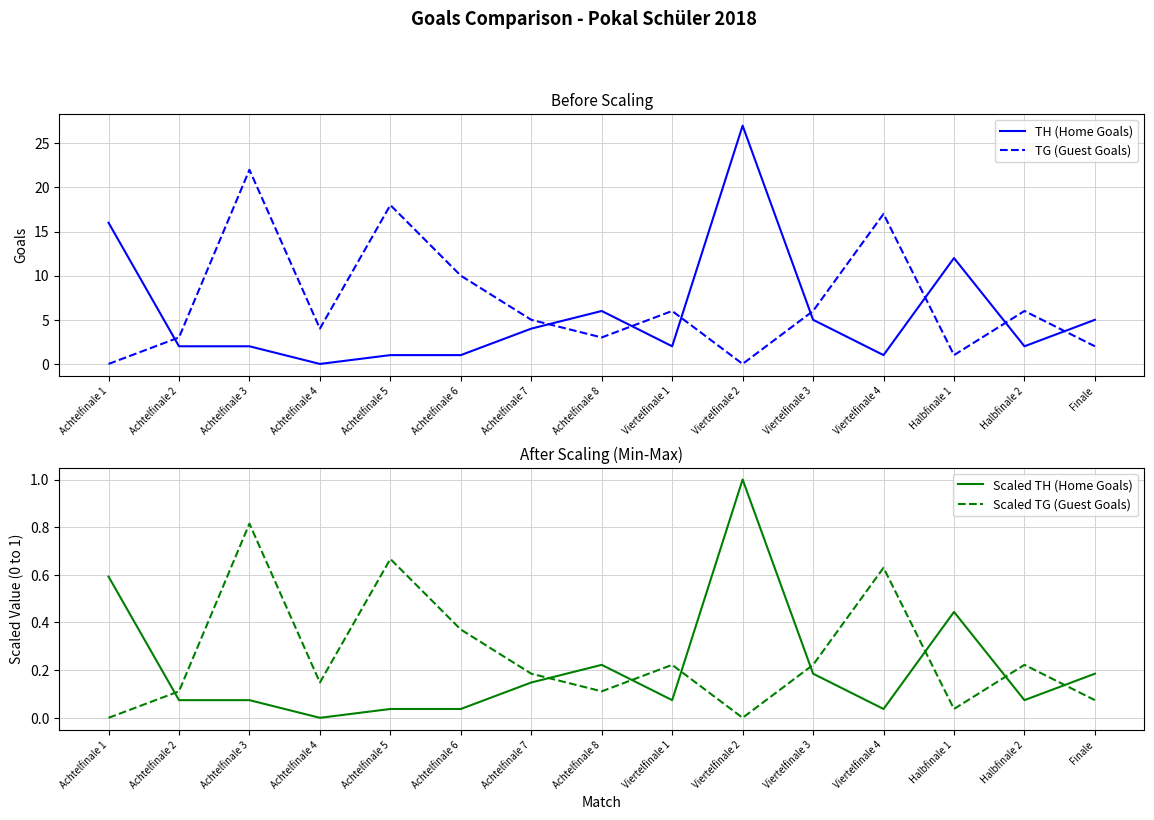

How many intersections are there between Scaled TG (Guest Goals) and Scaled TH (Home Goals)?

8